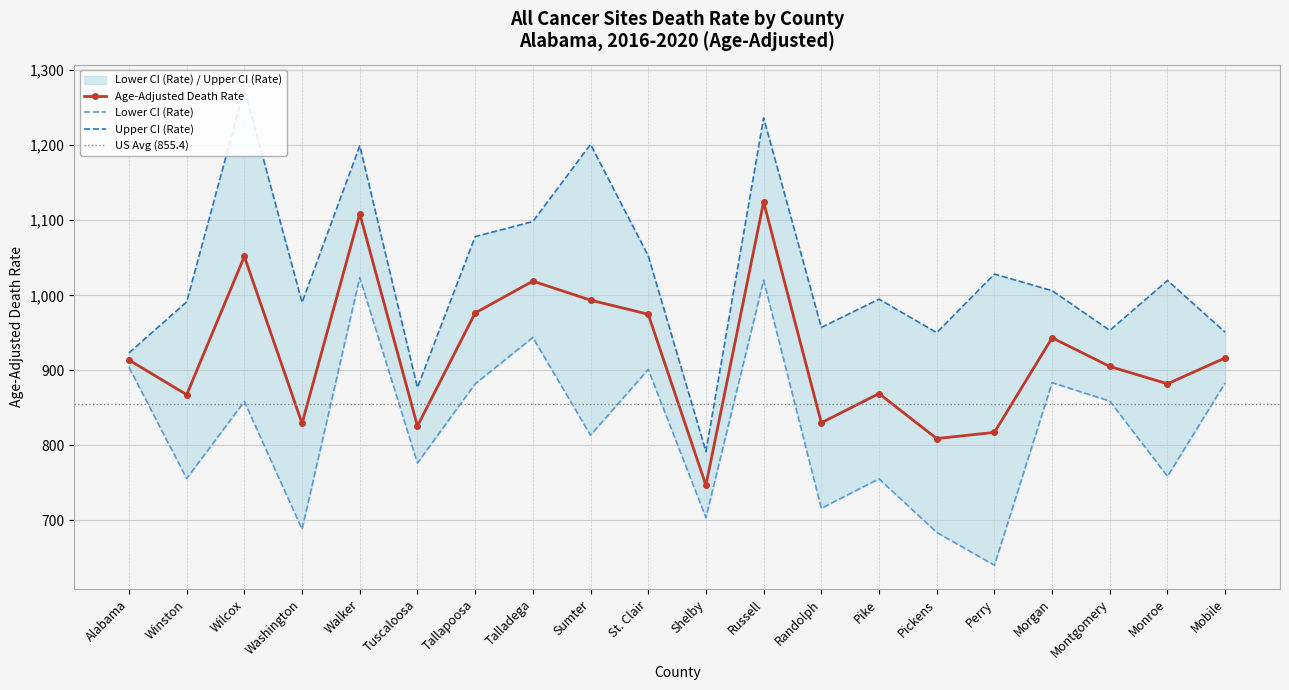

At Walker, list the series in order from largest to smallest.

Upper CI (Rate), Age-Adjusted Death Rate, Lower CI (Rate)